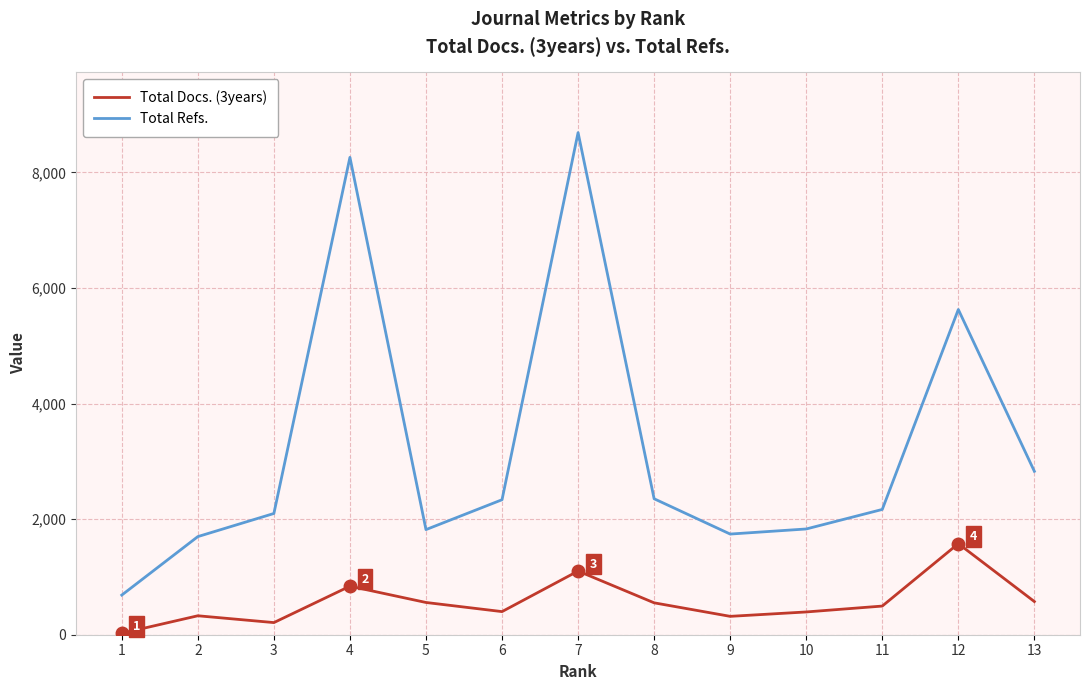

What is the difference between the maximum and minimum values in the Total Docs. (3years) series?

1551